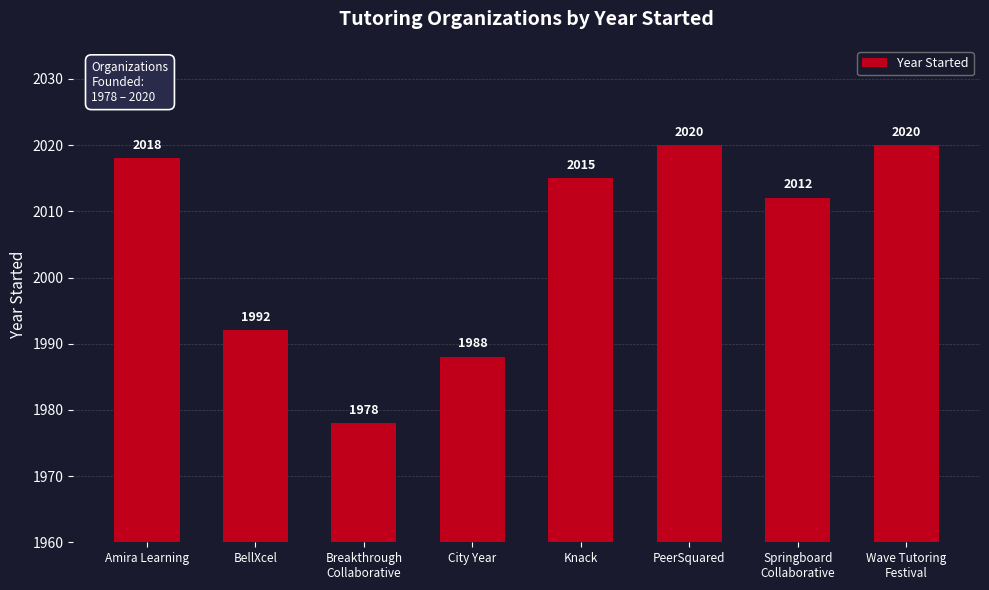

Reading right to left, list all the values displayed in this chart.

2020	2012	2020	2015	1988	1978	1992	2018